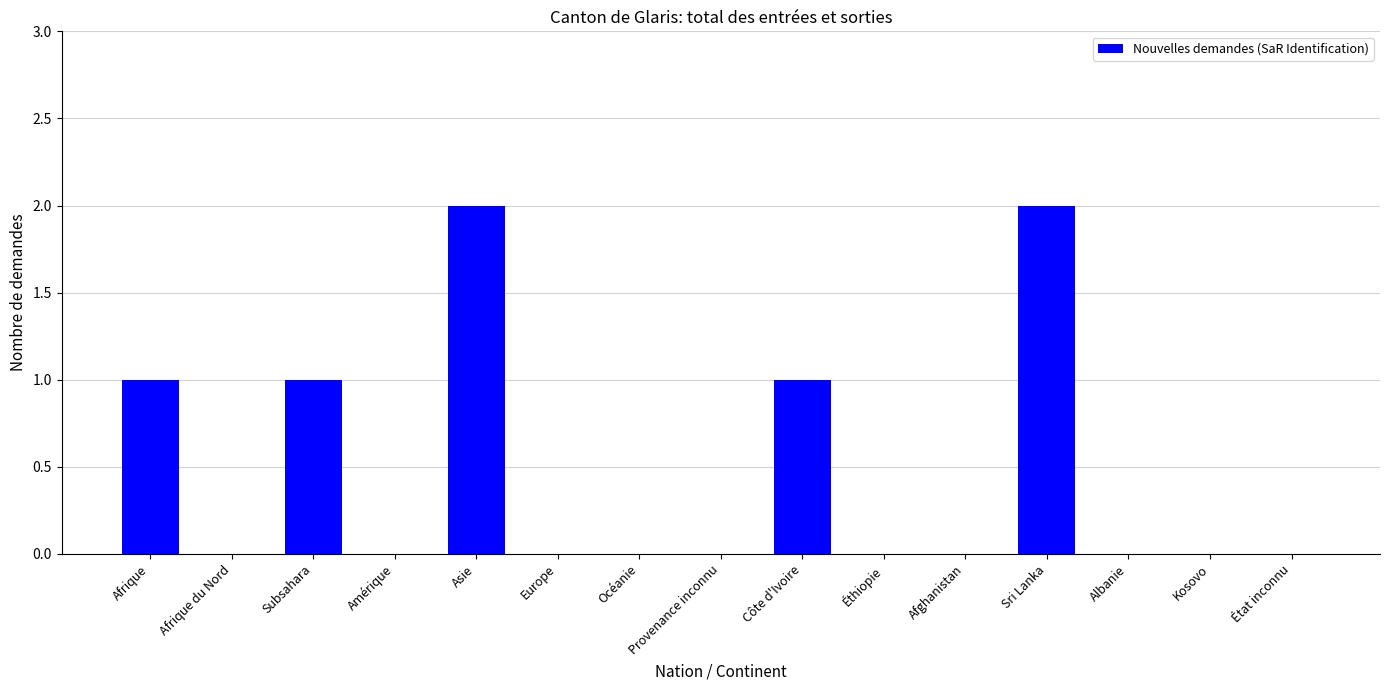

Are the bars horizontal?

No